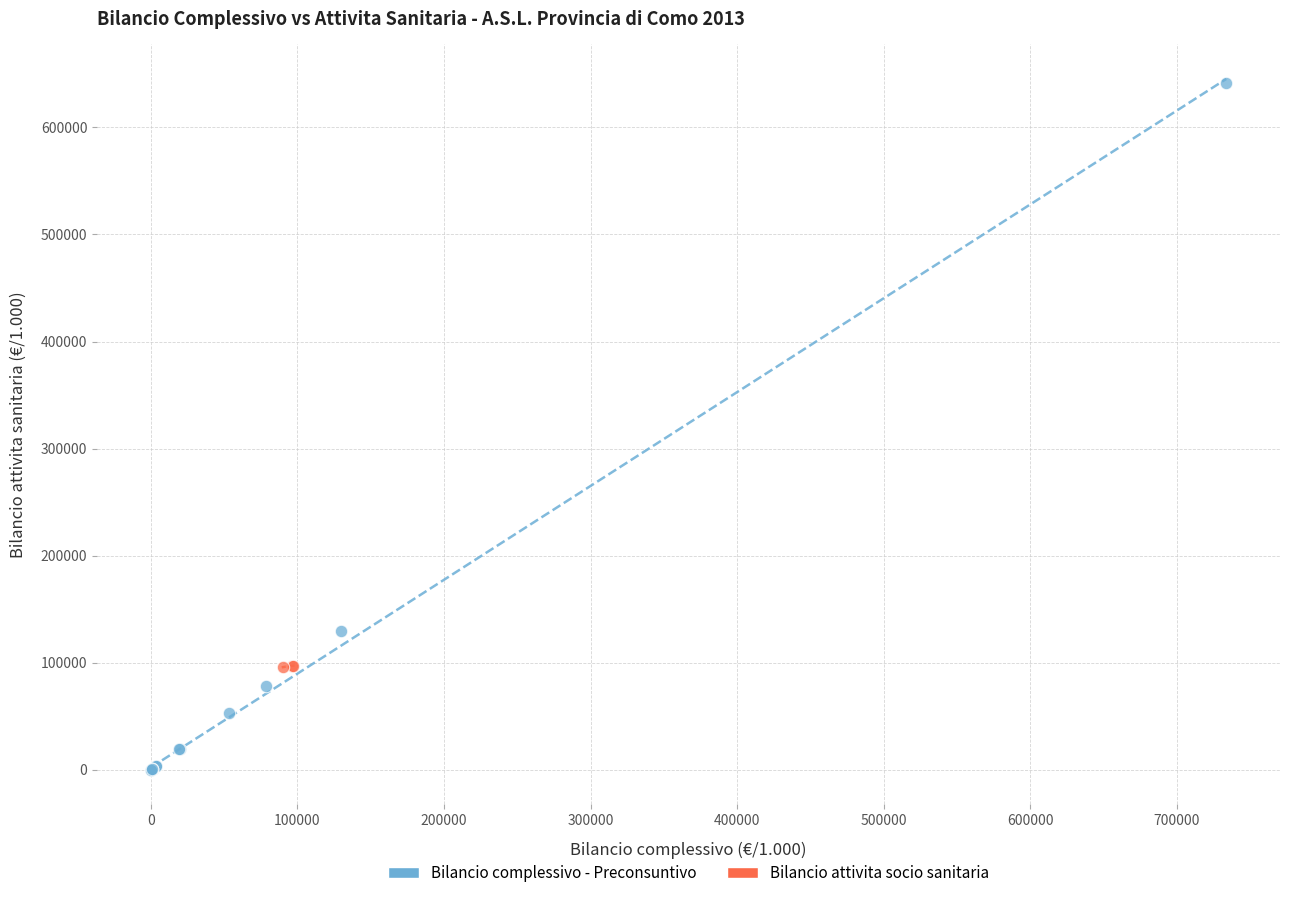

Which series reaches the maximum Y coordinate?

Bilancio complessivo - Preconsuntivo